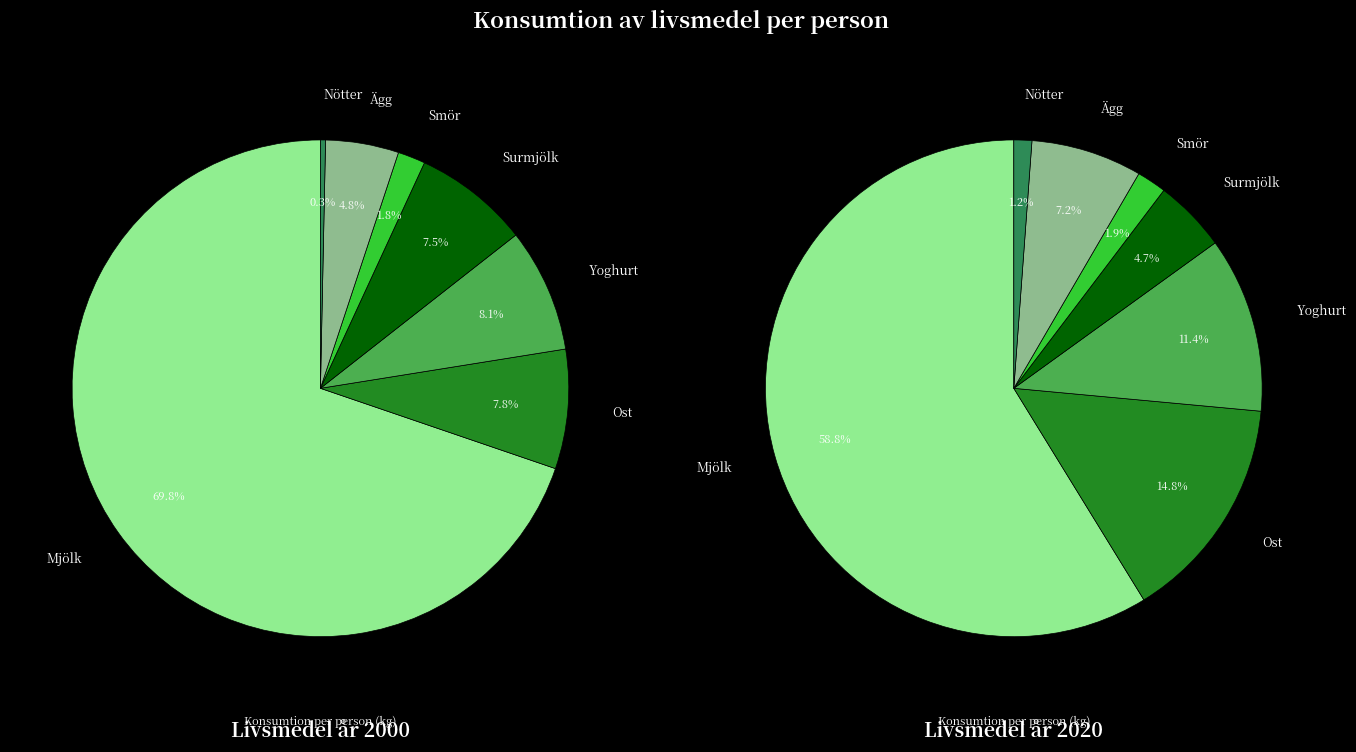

True or false: Yoghurt accounts for 22% of the total.

False